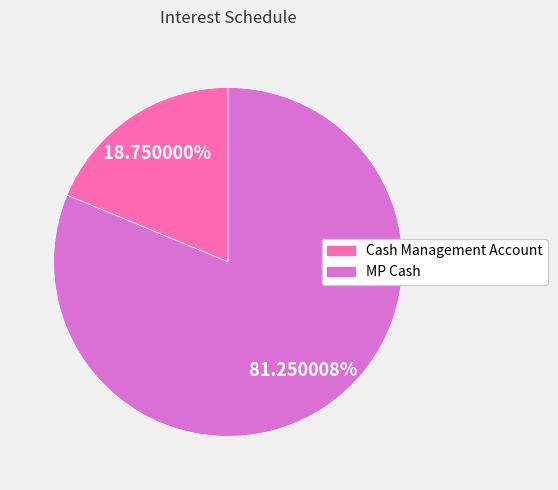

Does any single category account for the majority?

Yes